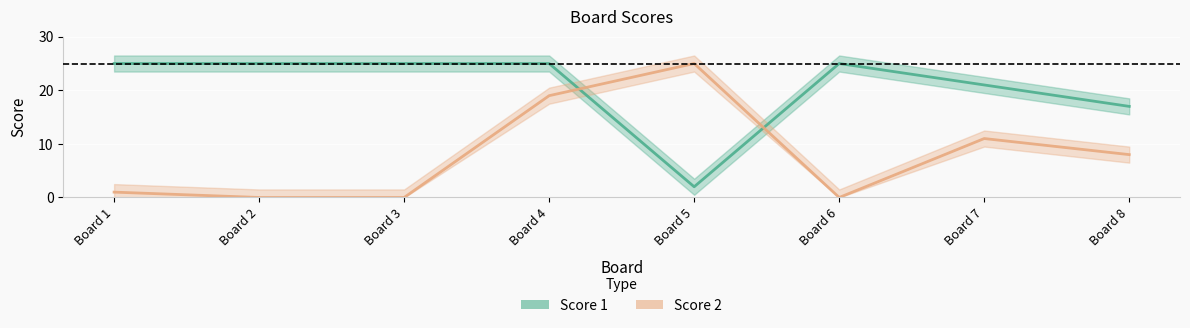

What is the sum of the Score 2 values at Board 3 and Board 8?

8